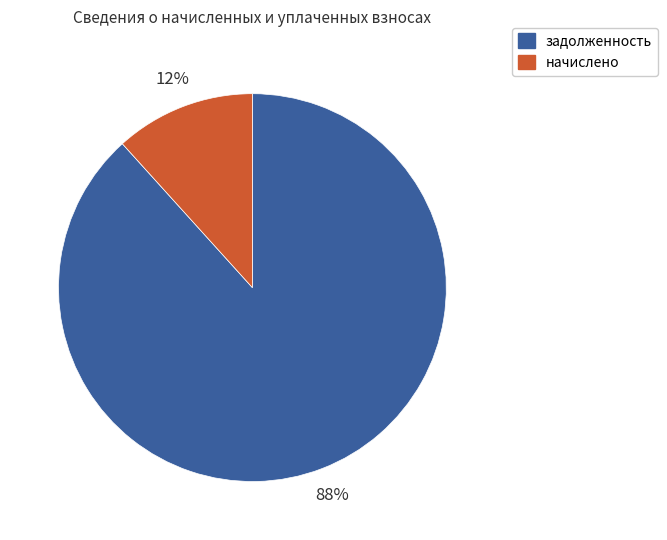

To the nearest percent, what is the combined percentage of начислено and задолженность?

100%